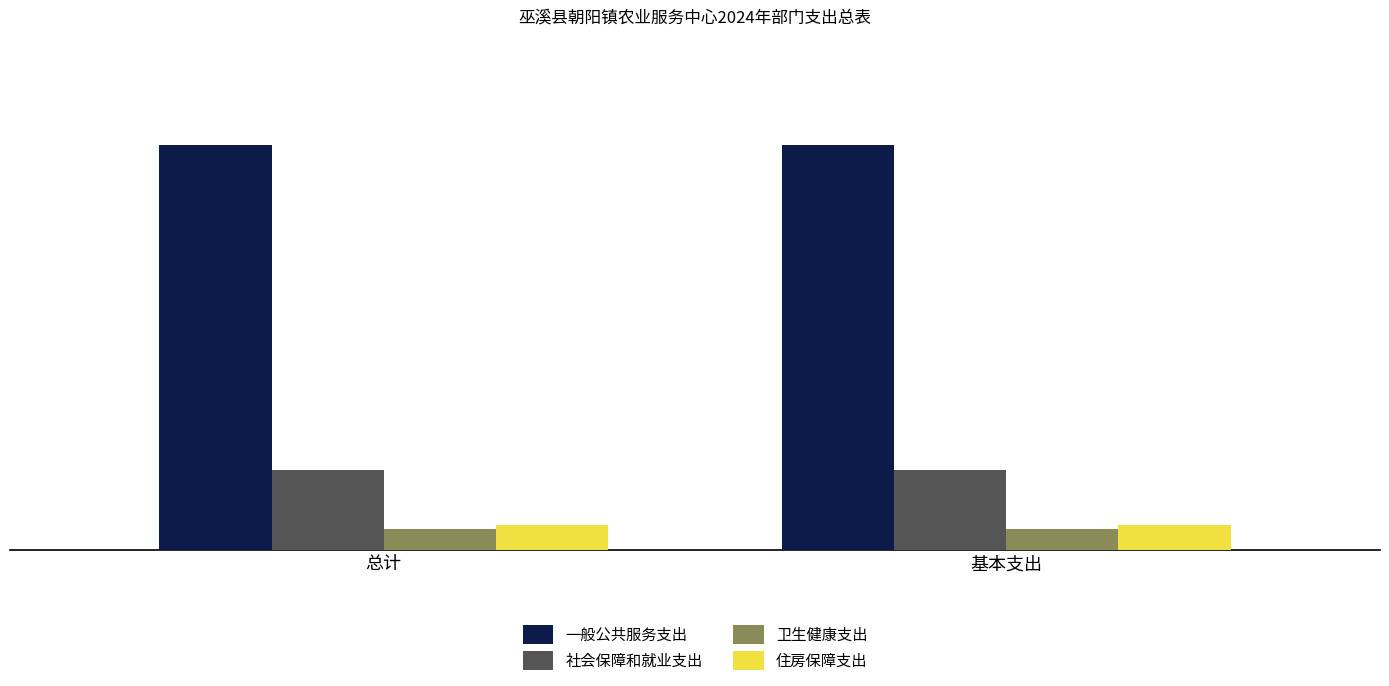

True or false: 一般公共服务支出 has a value of 373.3 at 基本支出.

False